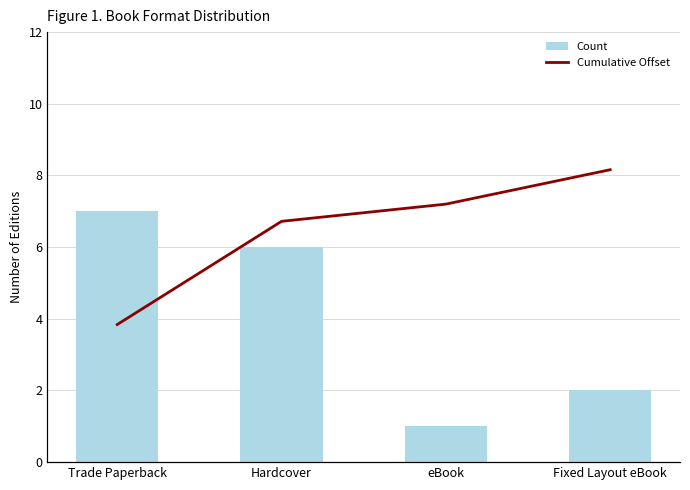

List the labels in order of Count value, smallest first.

eBook, Fixed Layout eBook, Hardcover, Trade Paperback